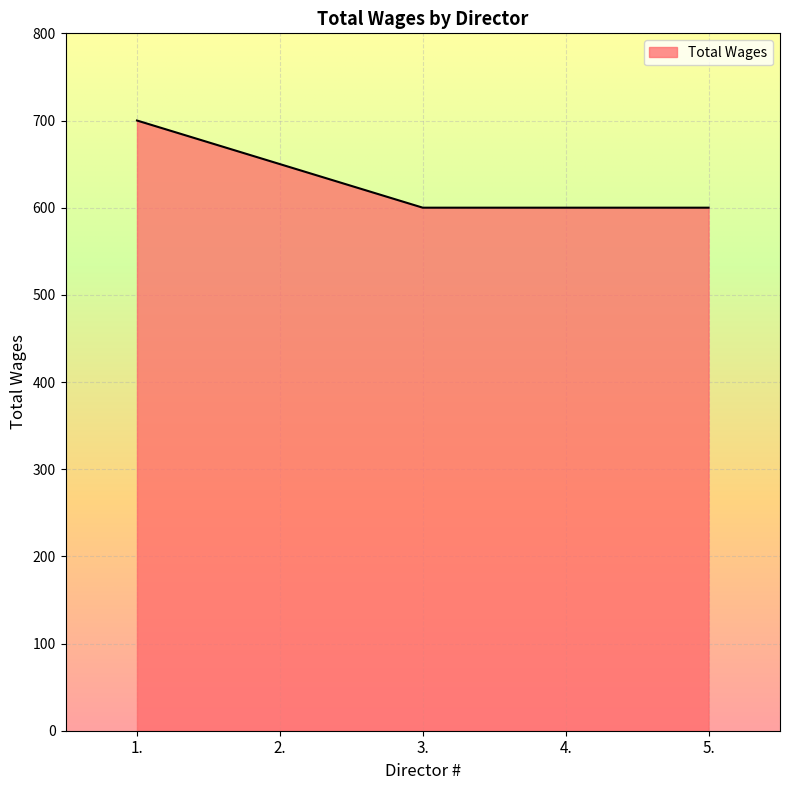

Reading left to right, extract all data points from this chart.

700	650	600	600	600